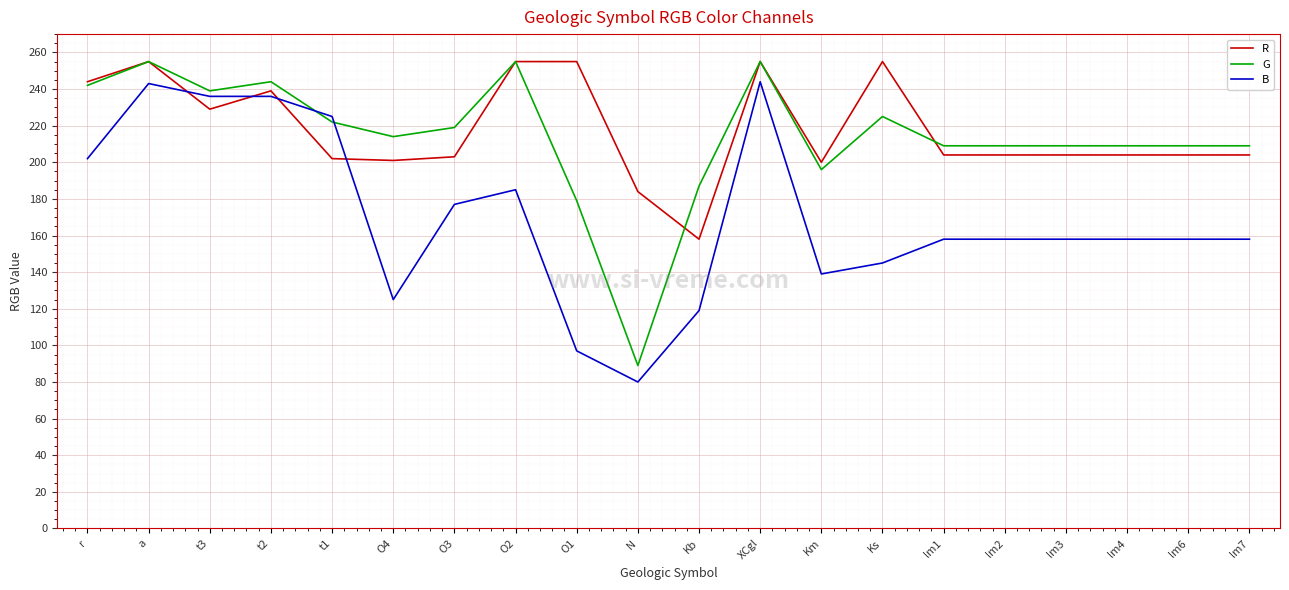

True or false: B and R intersect in this chart.

True